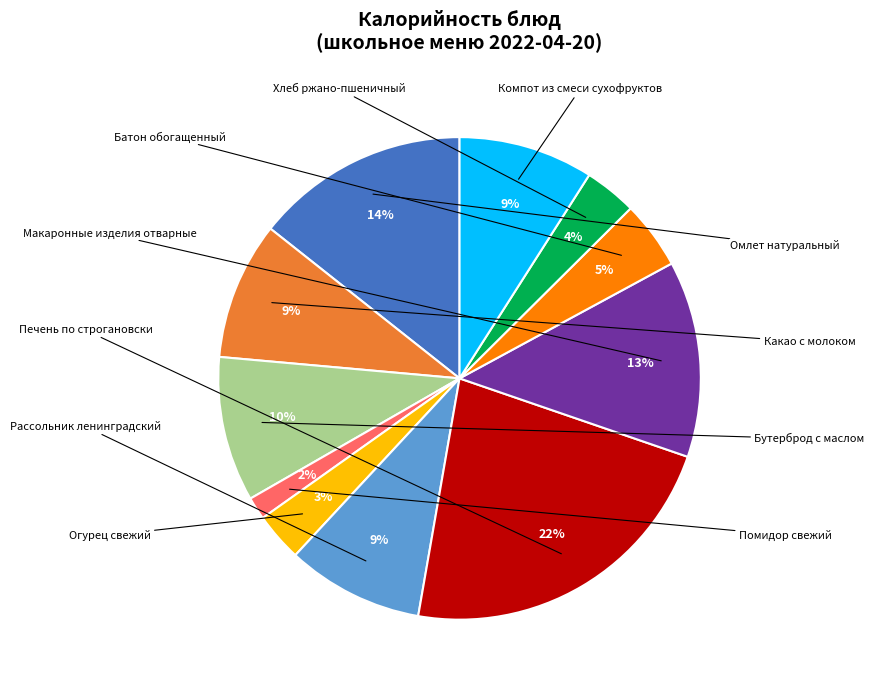

Count the number of slices in the pie.

11